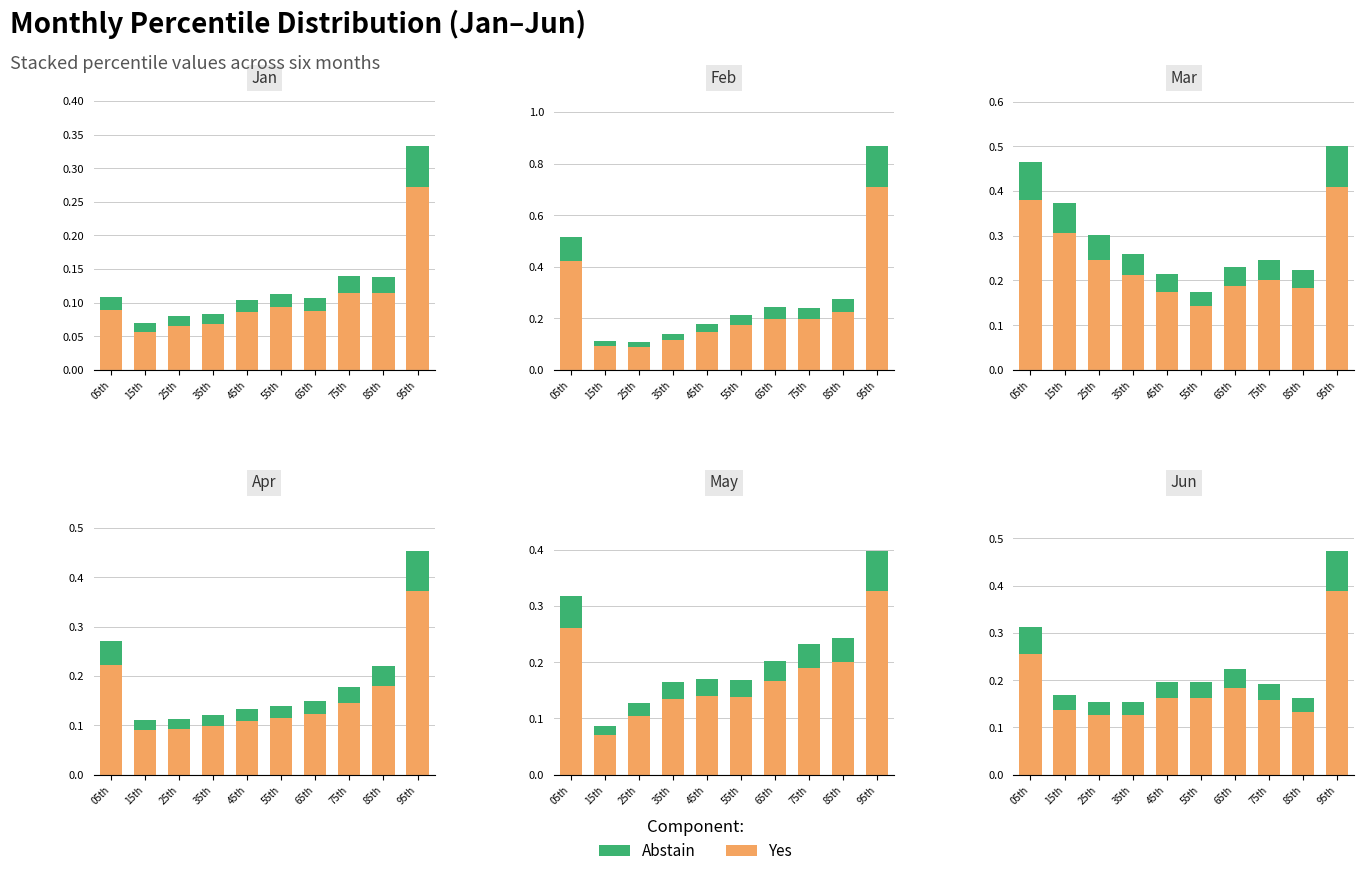

Rank the series at 25th from highest to lowest value.

Yes, Abstain